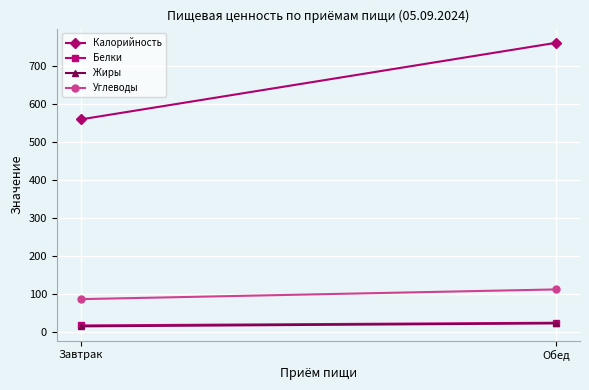

Which series changed the most between Завтрак and Обед?

Калорийность